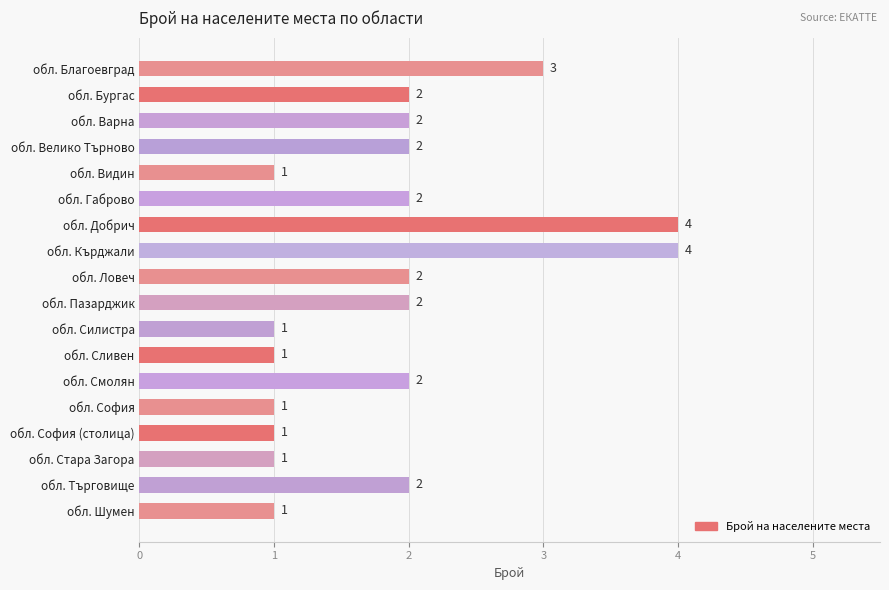

How many bars are there in total?

18